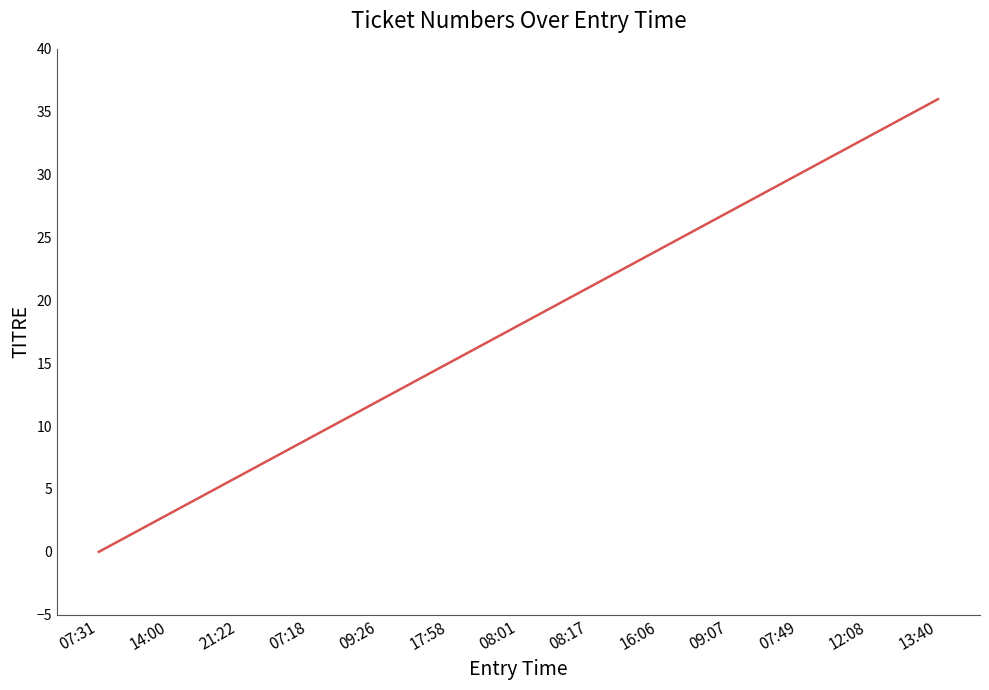

What is the maximum value shown in the chart?

36